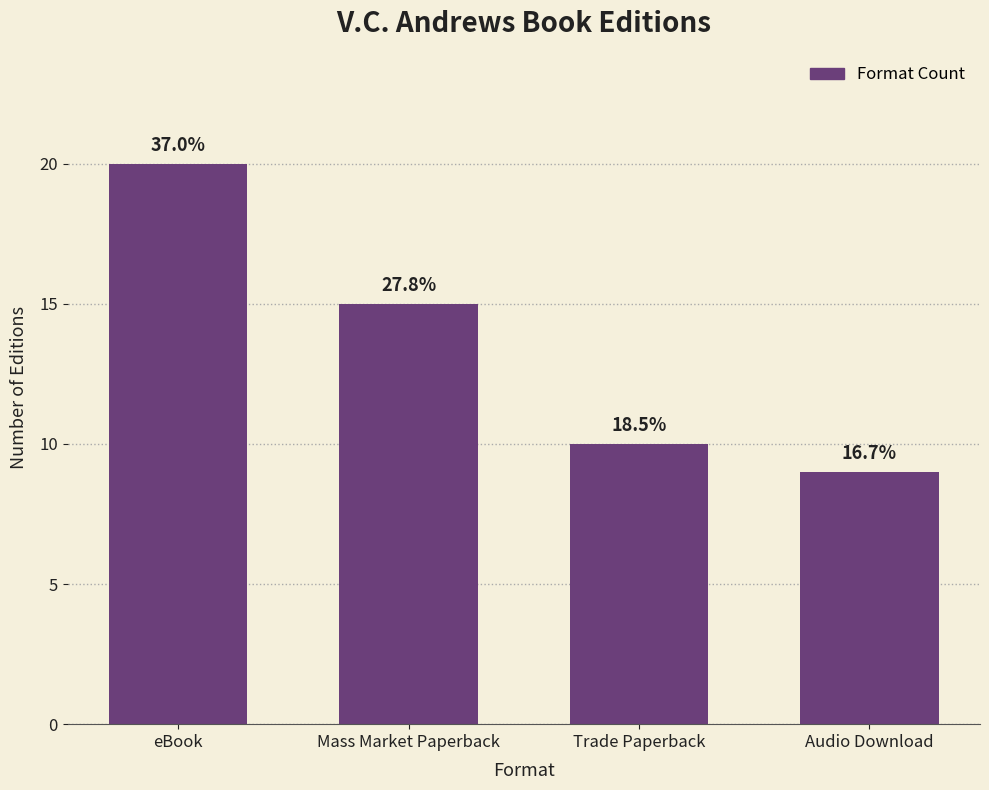

List the labels in order of value, smallest first.

Audio Download, Trade Paperback, Mass Market Paperback, eBook